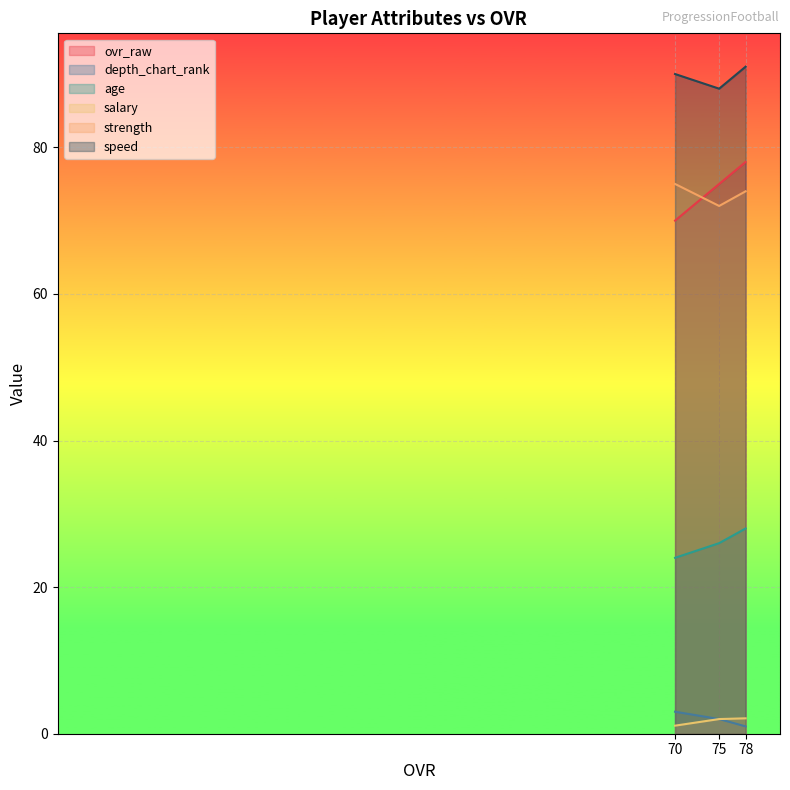

What is the lowest value of the strength series?

72.0